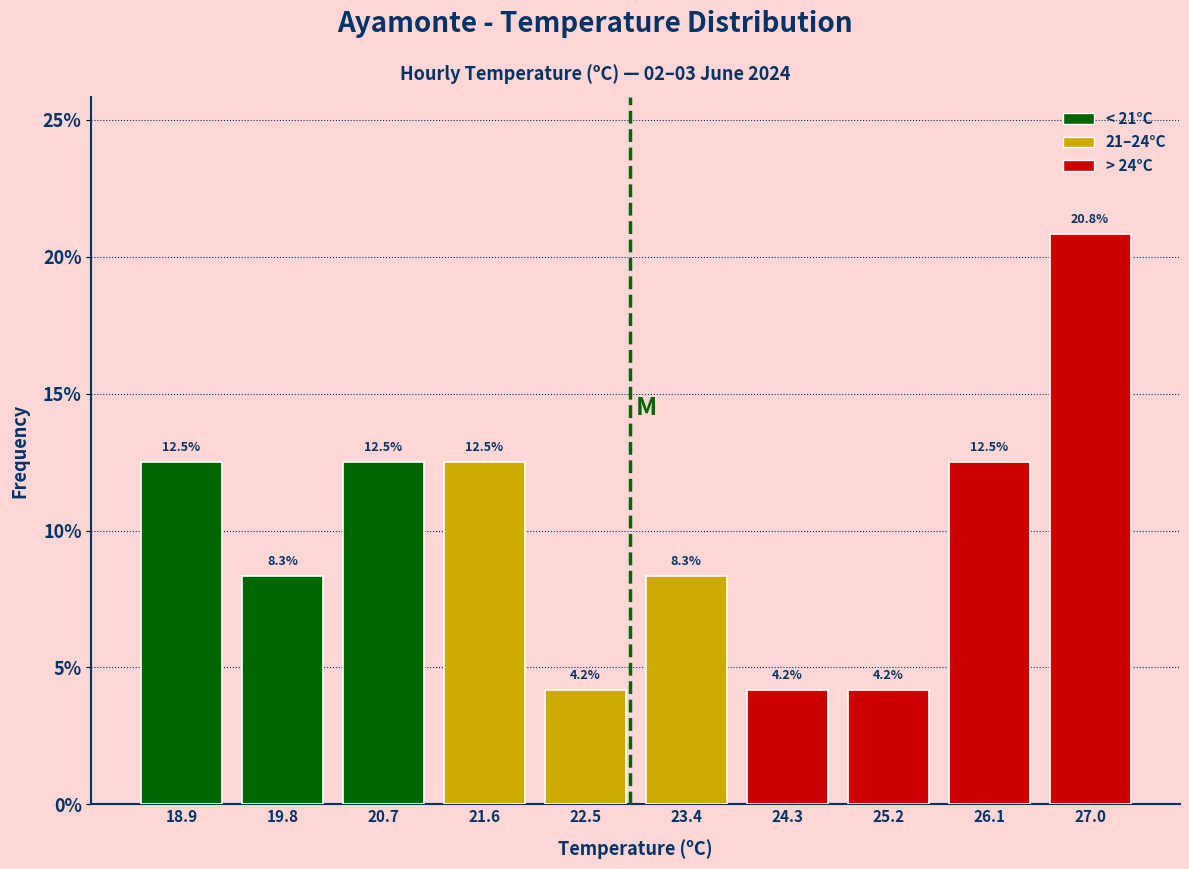

Which range on the x-axis has the tallest bar?

26.51 to 27.40